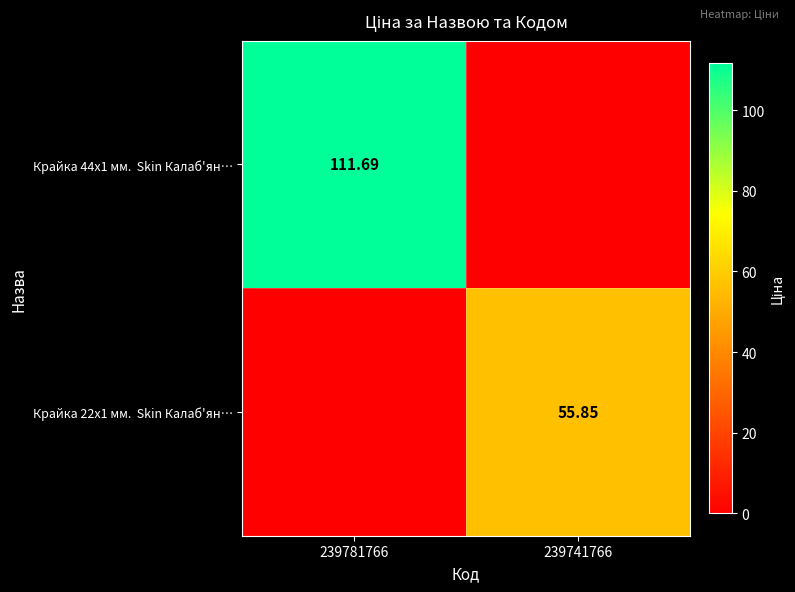

Which series changed the most between 239781766 and 239741766?

Крайка 44x1 мм. Skin Калаб'ян…